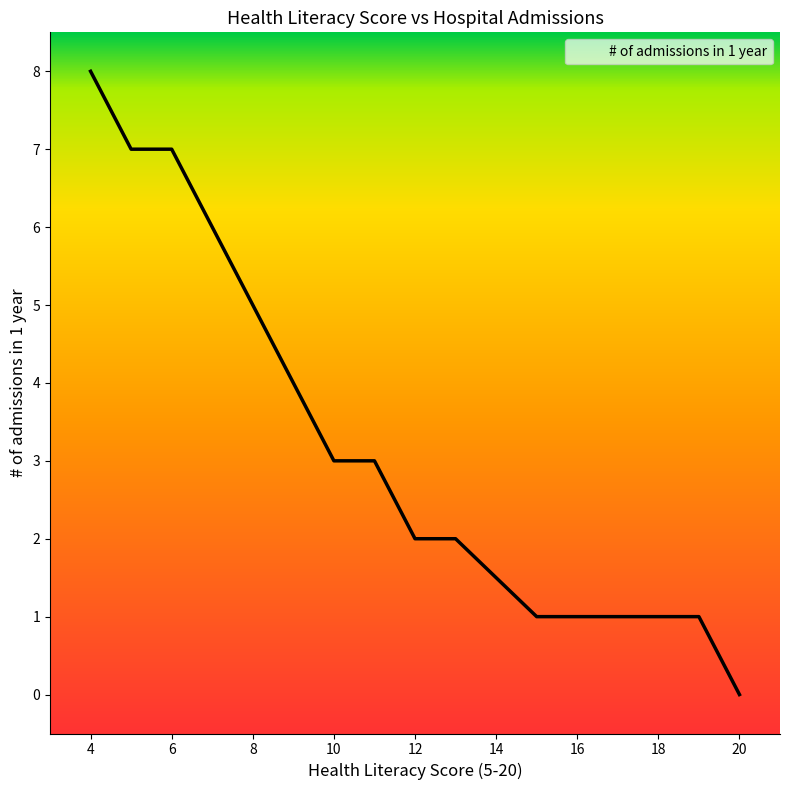

What is the maximum value shown in the chart?

8